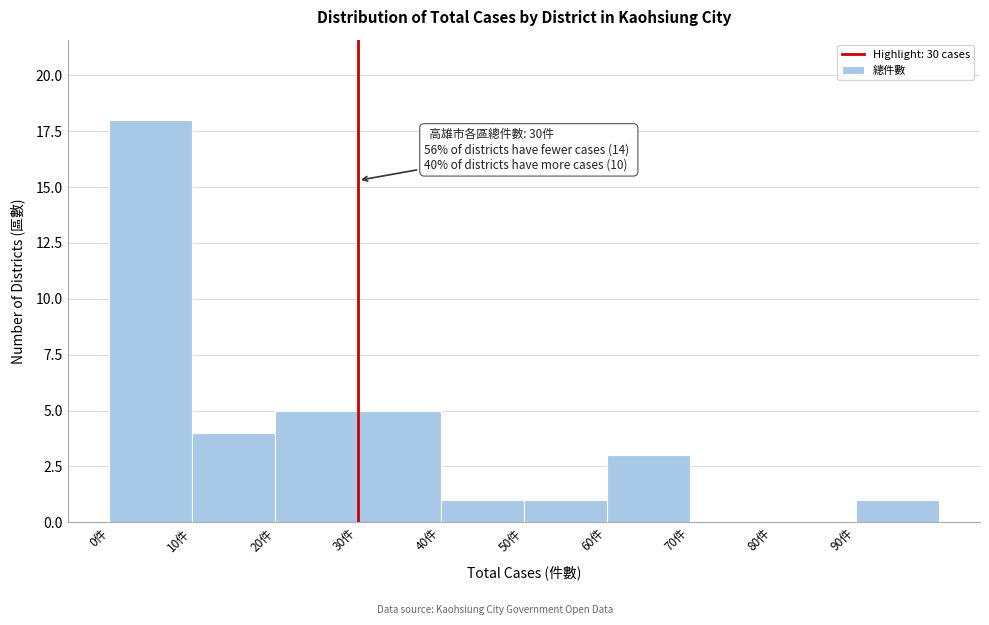

Which range on the x-axis has the tallest bar?

0 to 10